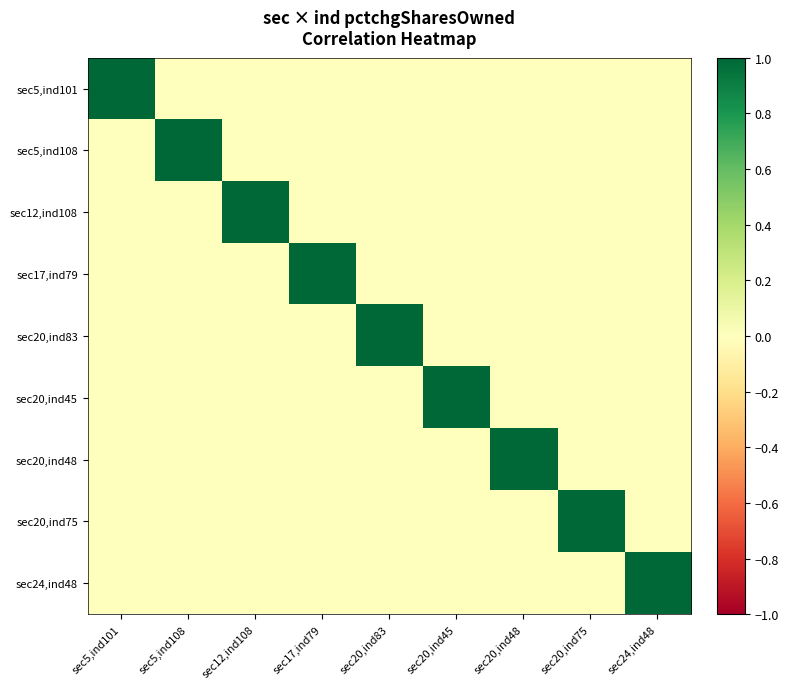

Reading left to right, what are all the values shown in this chart?

sec5,ind101: sec5,ind101=1	sec5,ind108=0	sec12,ind108=0	sec17,ind79=0	sec20,ind83=0	sec20,ind45=0	sec20,ind48=0	sec20,ind75=0	sec24,ind48=0
sec5,ind108: sec5,ind101=0	sec5,ind108=1	sec12,ind108=0	sec17,ind79=0	sec20,ind83=0	sec20,ind45=0	sec20,ind48=0	sec20,ind75=0	sec24,ind48=0
sec12,ind108: sec5,ind101=0	sec5,ind108=0	sec12,ind108=1	sec17,ind79=0	sec20,ind83=0	sec20,ind45=0	sec20,ind48=0	sec20,ind75=0	sec24,ind48=0
sec17,ind79: sec5,ind101=0	sec5,ind108=0	sec12,ind108=0	sec17,ind79=1	sec20,ind83=0	sec20,ind45=0	sec20,ind48=0	sec20,ind75=0	sec24,ind48=0
sec20,ind83: sec5,ind101=0	sec5,ind108=0	sec12,ind108=0	sec17,ind79=0	sec20,ind83=1	sec20,ind45=0	sec20,ind48=0	sec20,ind75=0	sec24,ind48=0
sec20,ind45: sec5,ind101=0	sec5,ind108=0	sec12,ind108=0	sec17,ind79=0	sec20,ind83=0	sec20,ind45=1	sec20,ind48=0	sec20,ind75=0	sec24,ind48=0
sec20,ind48: sec5,ind101=0	sec5,ind108=0	sec12,ind108=0	sec17,ind79=0	sec20,ind83=0	sec20,ind45=0	sec20,ind48=1	sec20,ind75=0	sec24,ind48=0
sec20,ind75: sec5,ind101=0	sec5,ind108=0	sec12,ind108=0	sec17,ind79=0	sec20,ind83=0	sec20,ind45=0	sec20,ind48=0	sec20,ind75=1	sec24,ind48=0
sec24,ind48: sec5,ind101=0	sec5,ind108=0	sec12,ind108=0	sec17,ind79=0	sec20,ind83=0	sec20,ind45=0	sec20,ind48=0	sec20,ind75=0	sec24,ind48=1